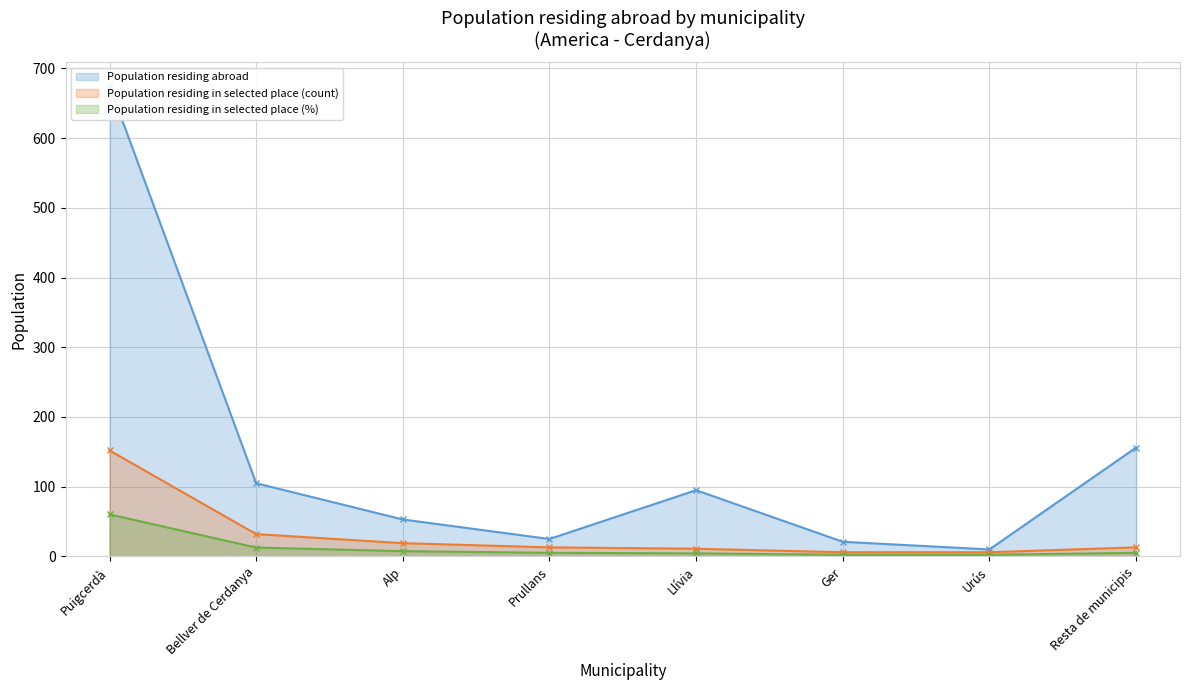

What value does the Population residing abroad series have at Resta de municipis?

156.0